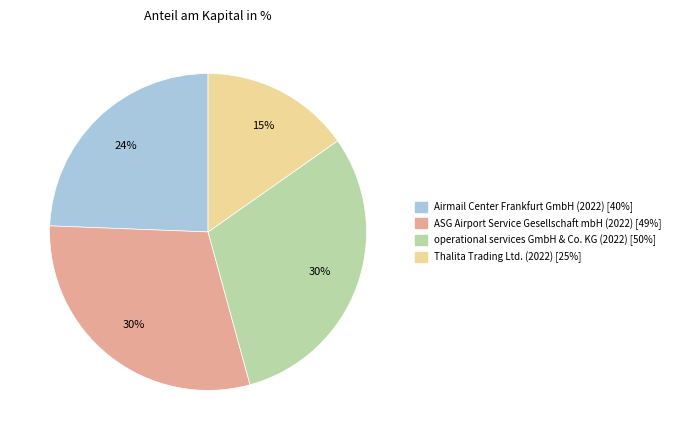

Is the sum of operational services GmbH & Co. KG (2022) and ASG Airport Service Gesellschaft mbH (2022) greater than half?

Yes